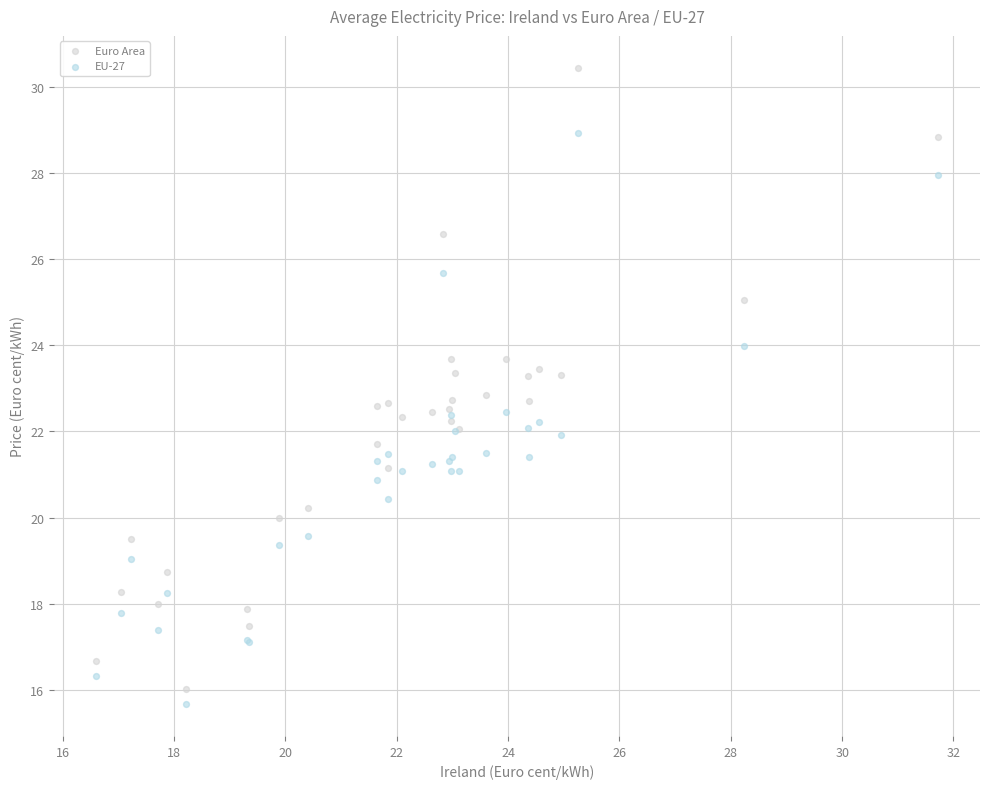

Which series contains the highest Y value?

Euro Area